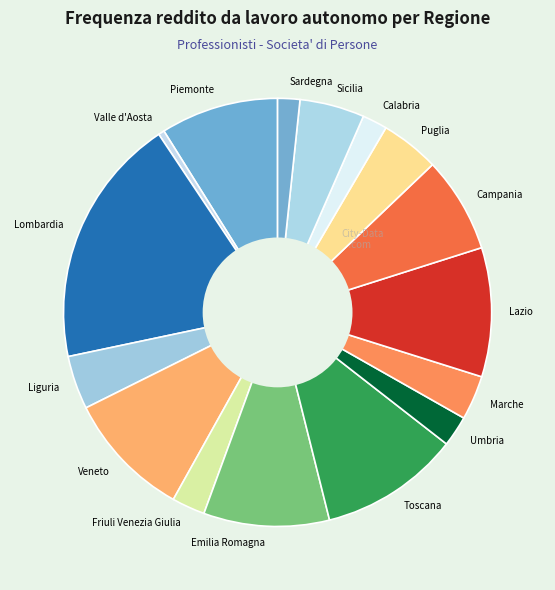

Which slice is the smallest?

Valle d'Aosta